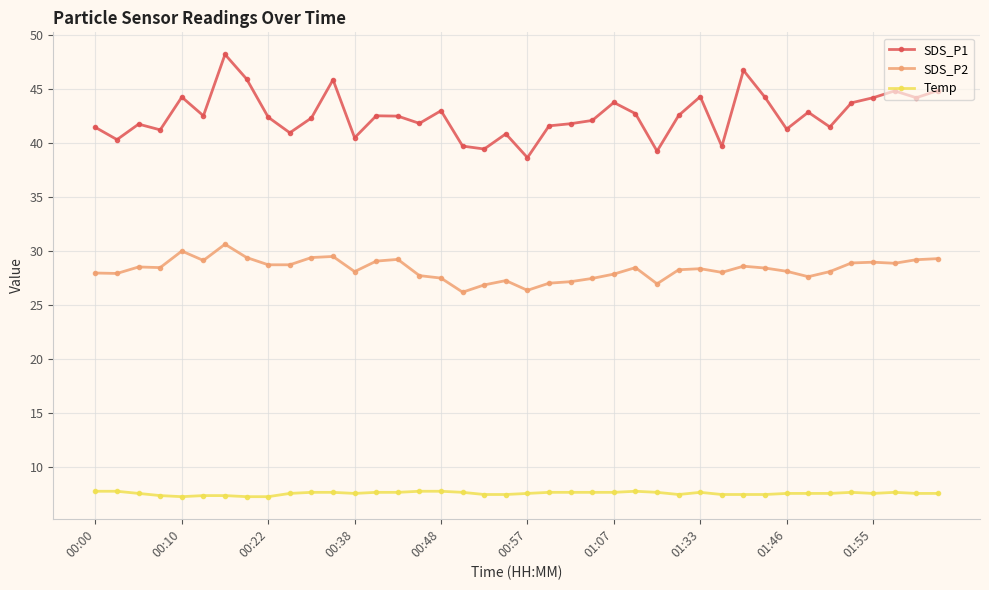

How many lines are shown in the chart?

3